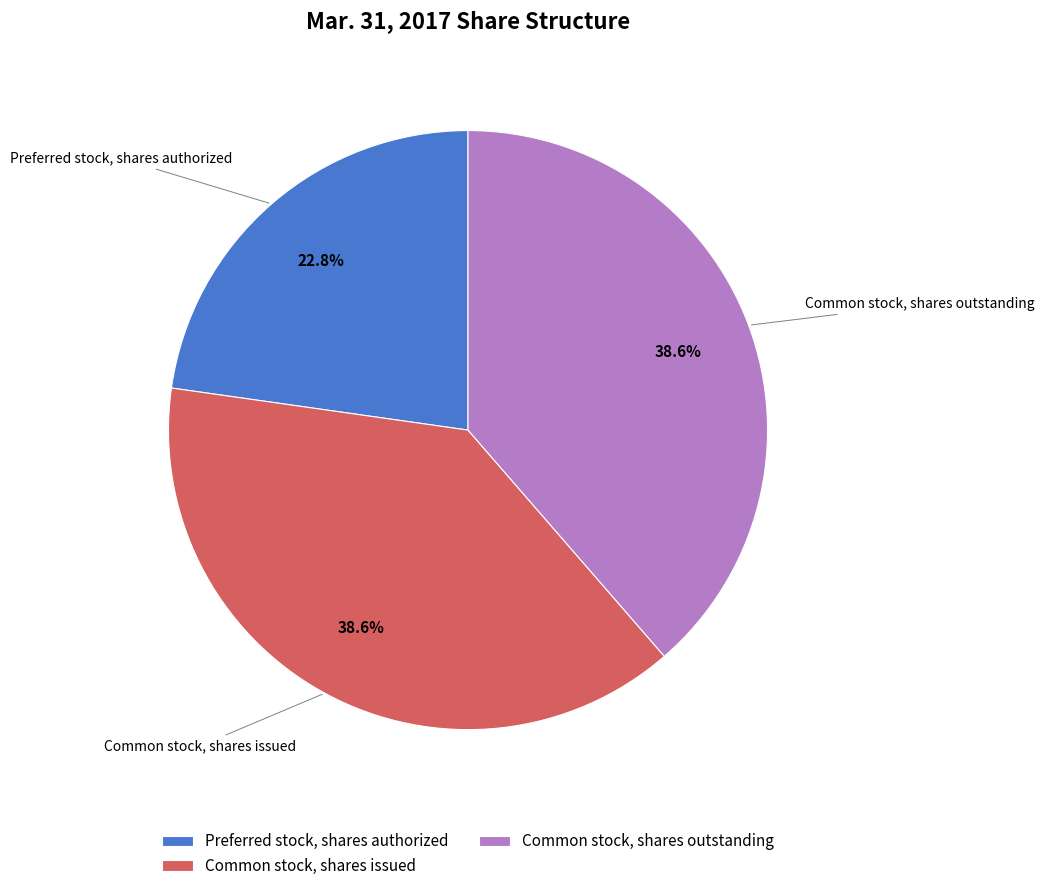

Does Common stock, shares issued account for over 50% of the chart?

No